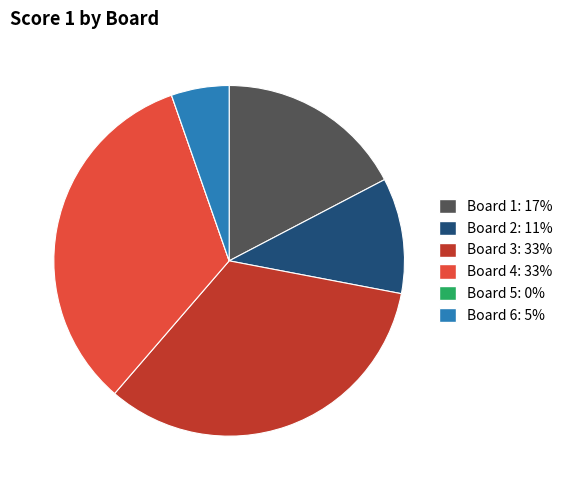

Does Board 6: 5% represent more than half of the total?

No